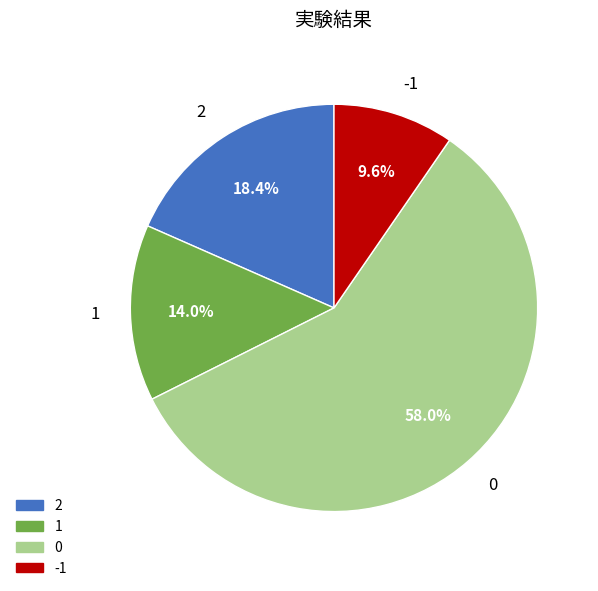

True or false: 0 accounts for 58% of the total.

True